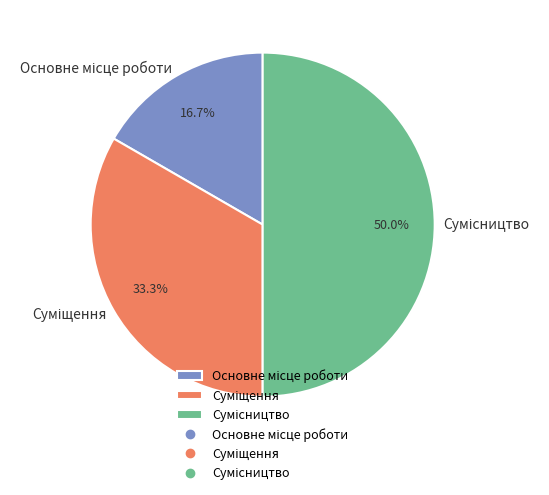

Does any single category account for the majority?

No